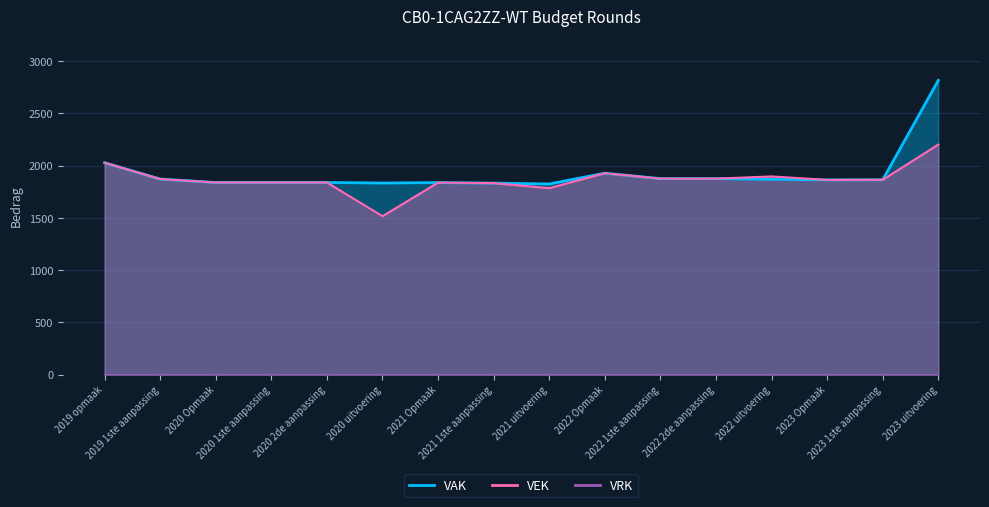

Is the value of VAK at 2023 Opmaak greater than the value of VEK at 2023 uitvoering?

No